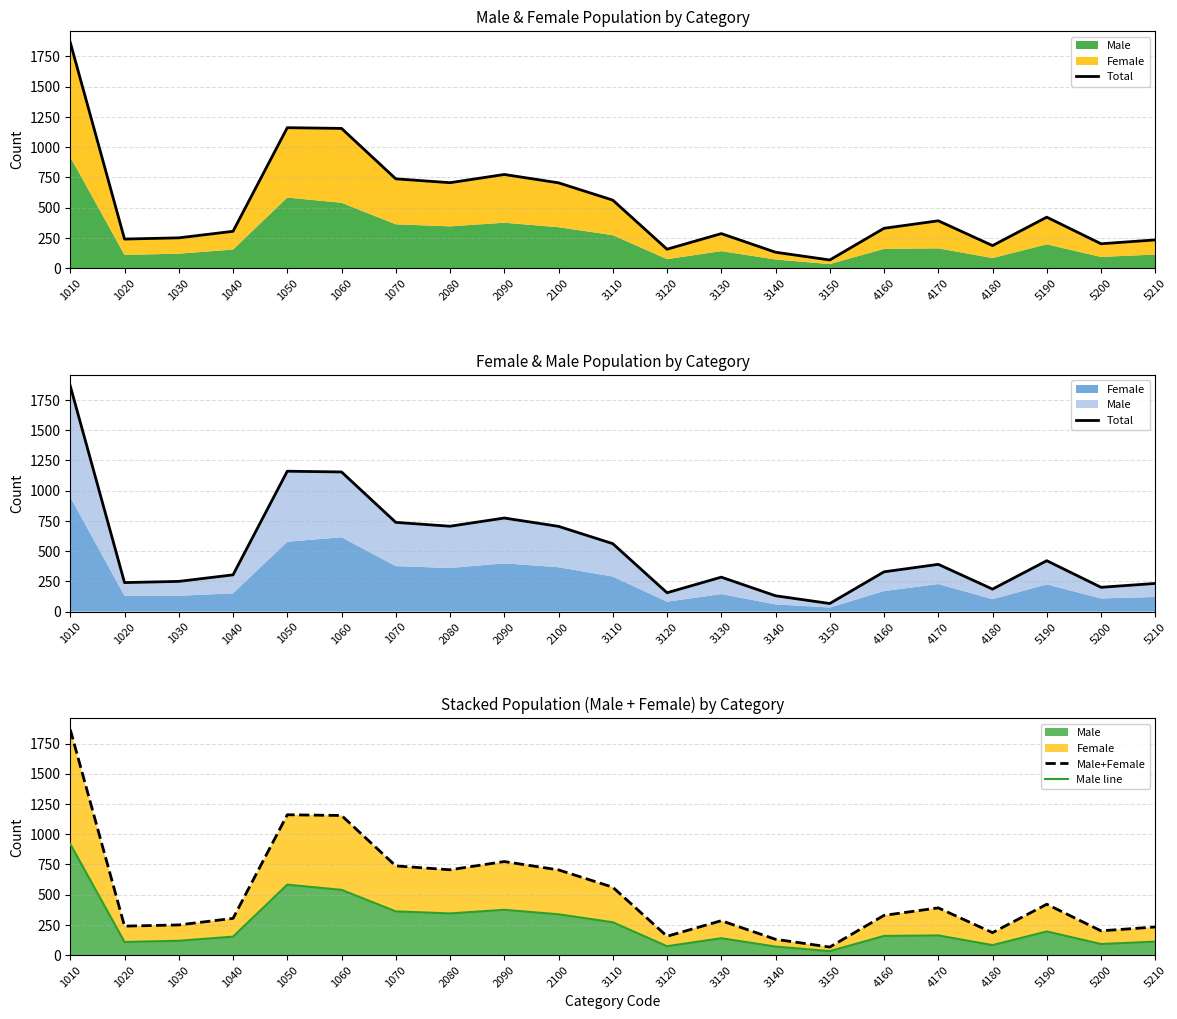

Where does the Total series first go above 329?

1010